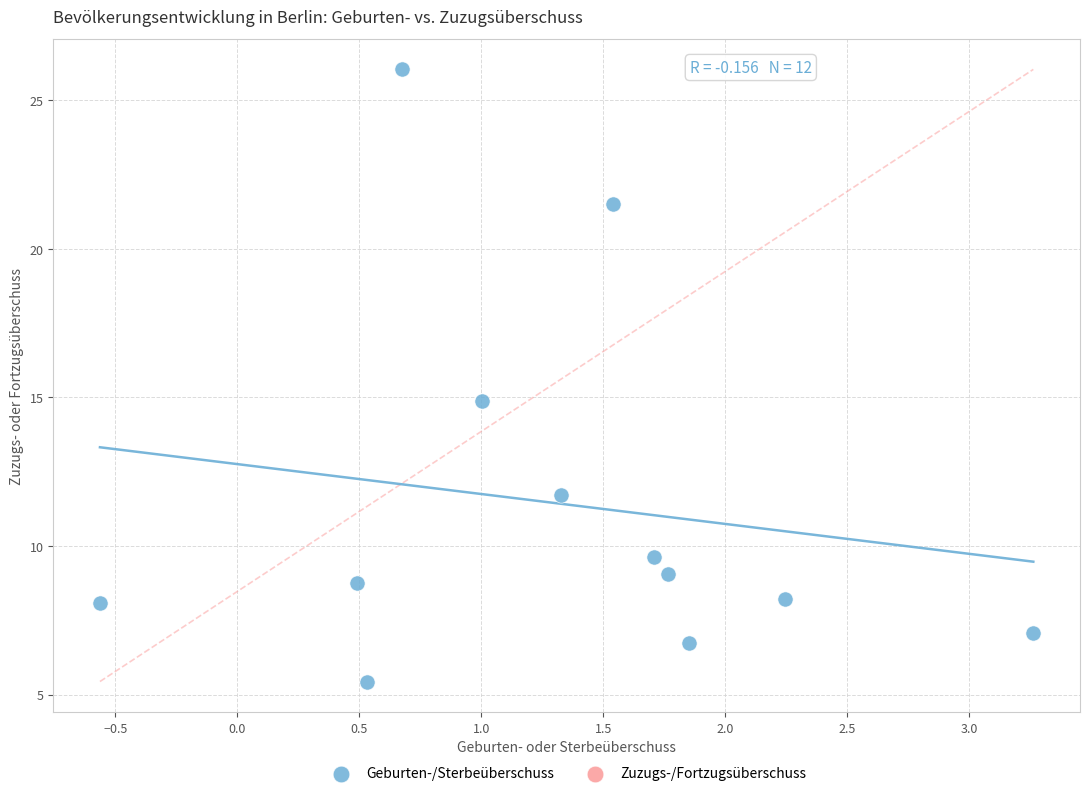

What is the average Y value?

11.4